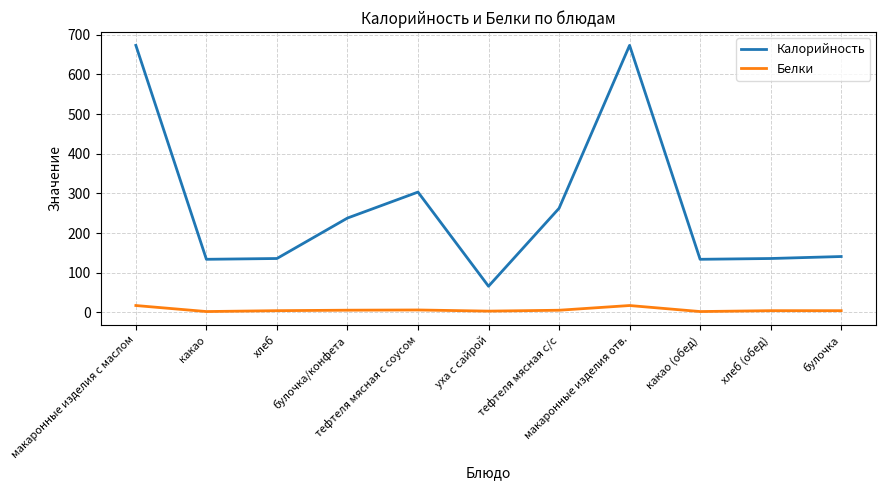

Rank the series by their maximum value, from lowest to highest.

Белки, Калорийность